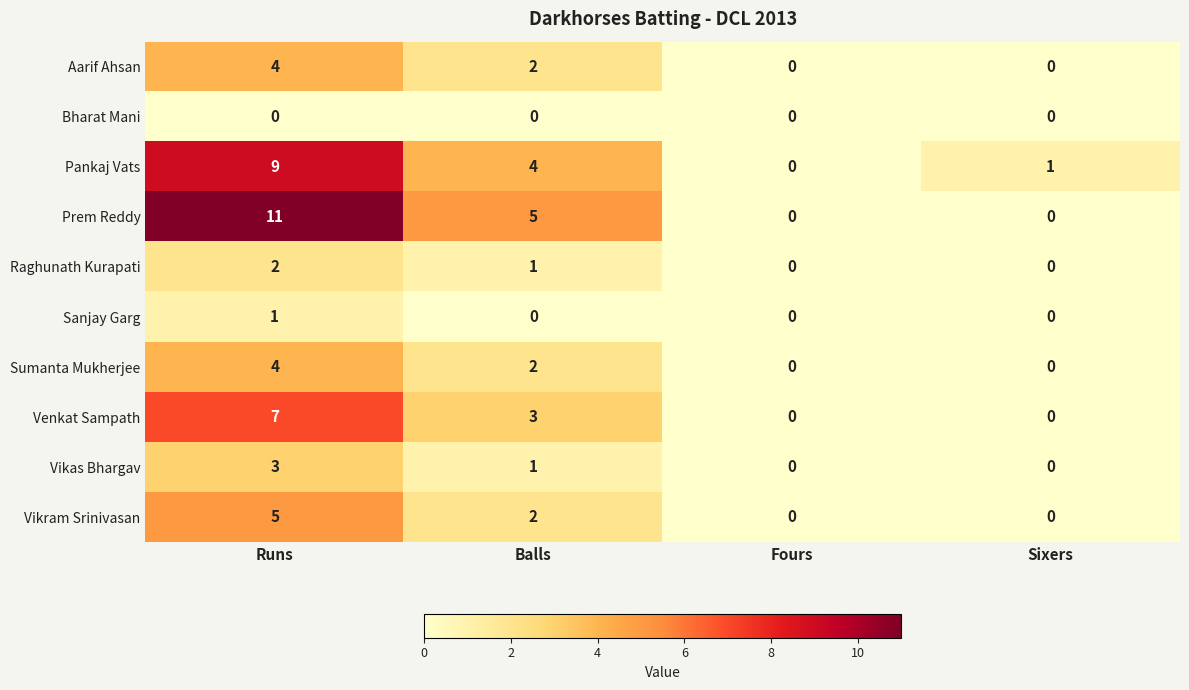

Which label corresponds to the largest value in the chart?

Runs